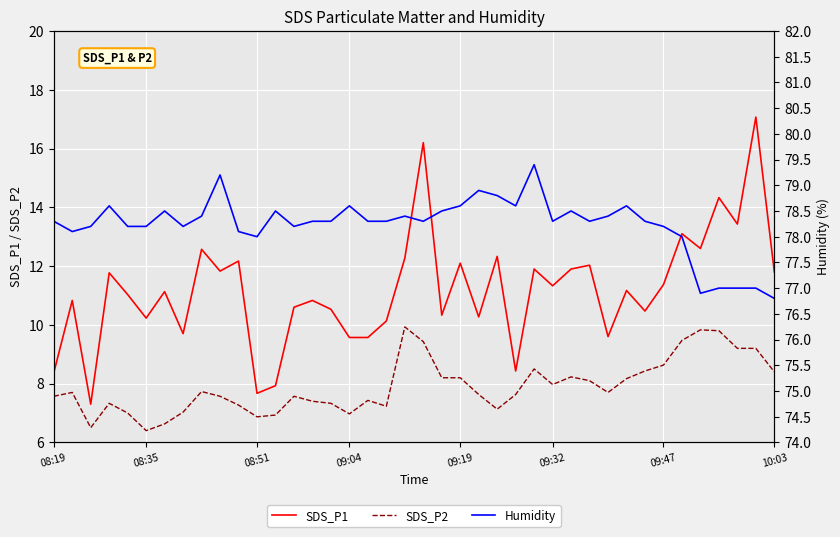

How many data points in Humidity are less than 78?

5